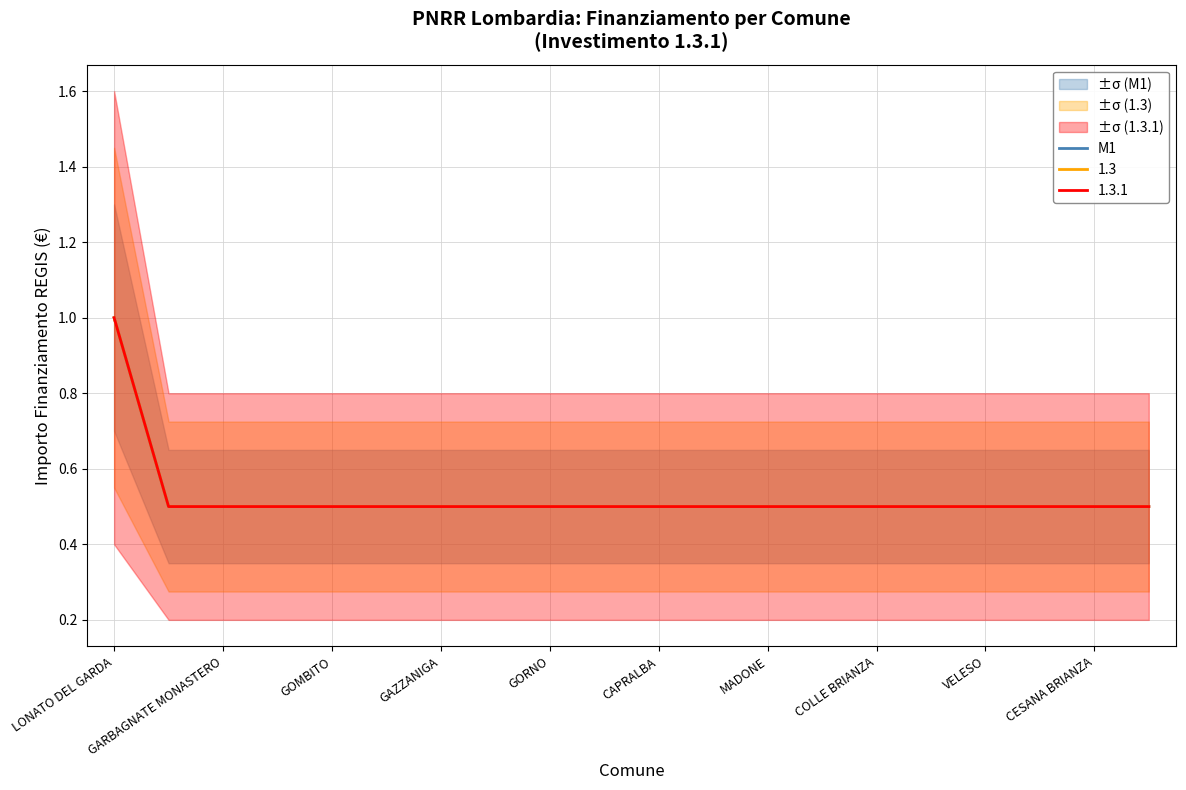

The value at CAPRALBA is 0.3. True or false?

False